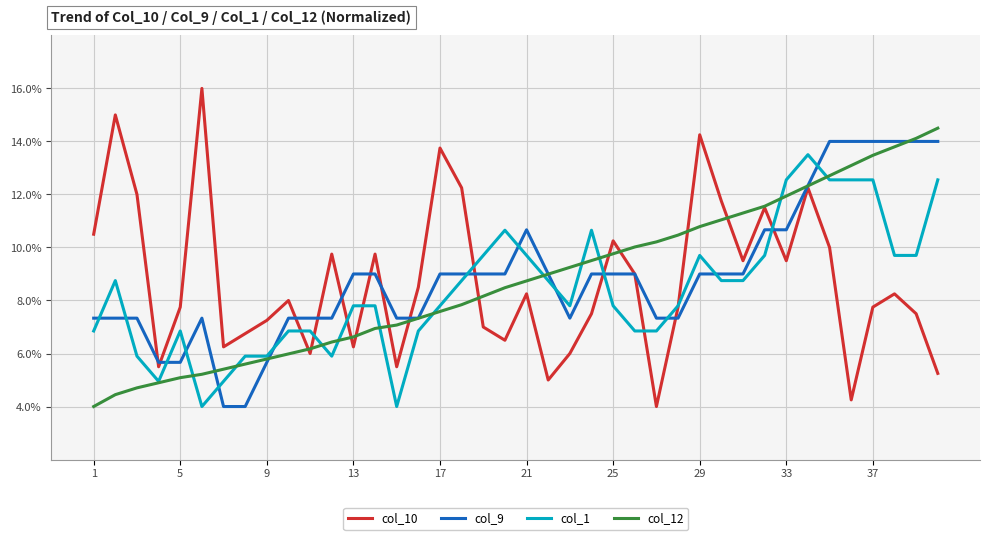

True or false: col_10 has more than 1 points higher than both neighbors.

True